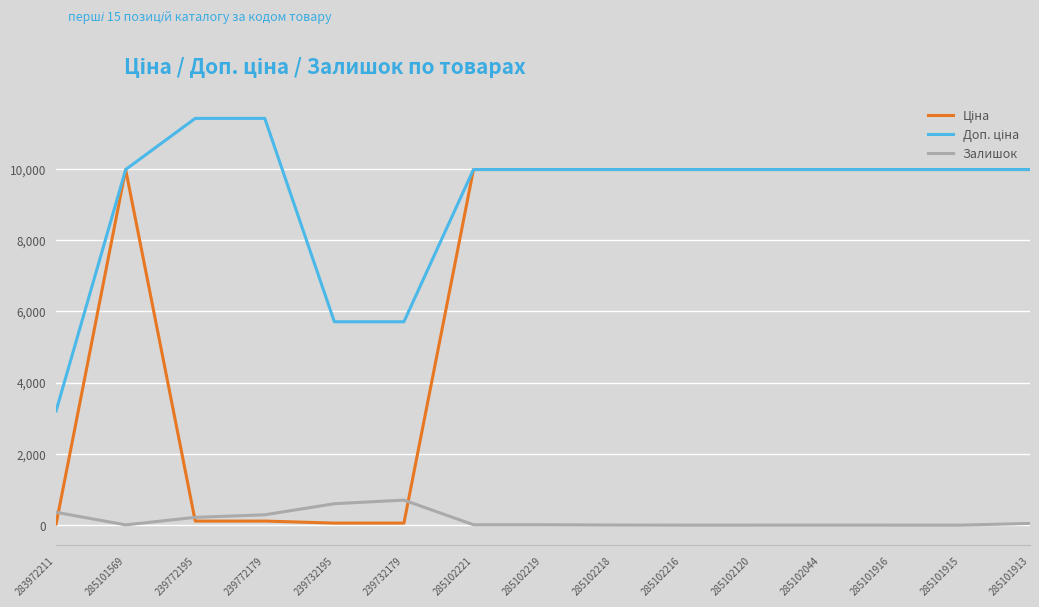

The Залишок series shows 360.0 at 283972211. True or false?

True